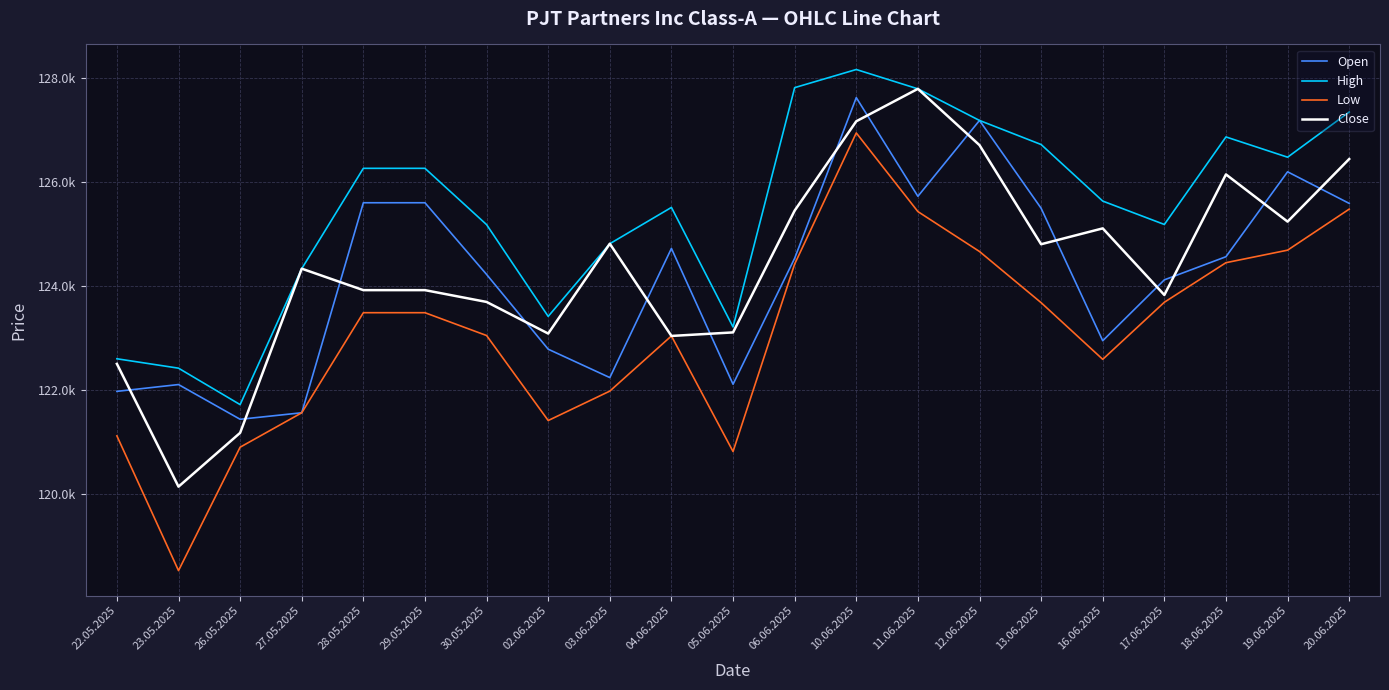

Reading left to right, transcribe all the data shown in this chart.

Open: 121978	122109	121441	121566	125606	125606	124227	122789	122243	124727	122115	124538	127628	125730	127189	125500	122952	124123	124568	126201	125594
High: 122605	122424	121723	124338	126268	126268	125185	123420	124818	125516	123216	127820	128169	127797	127189	126726	125638	125188	126872	126482	127351
Low: 121122	118530	120904	121566	123491	123491	123052	121417	121983	123044	120821	124427	126949	125436	124668	123684	122594	123692	124453	124694	125483
Close: 122507	120145	121180	124338	123925	123925	123698	123090	124818	123044	123112	125455	127173	127797	126714	124808	125113	123832	126151	125243	126447